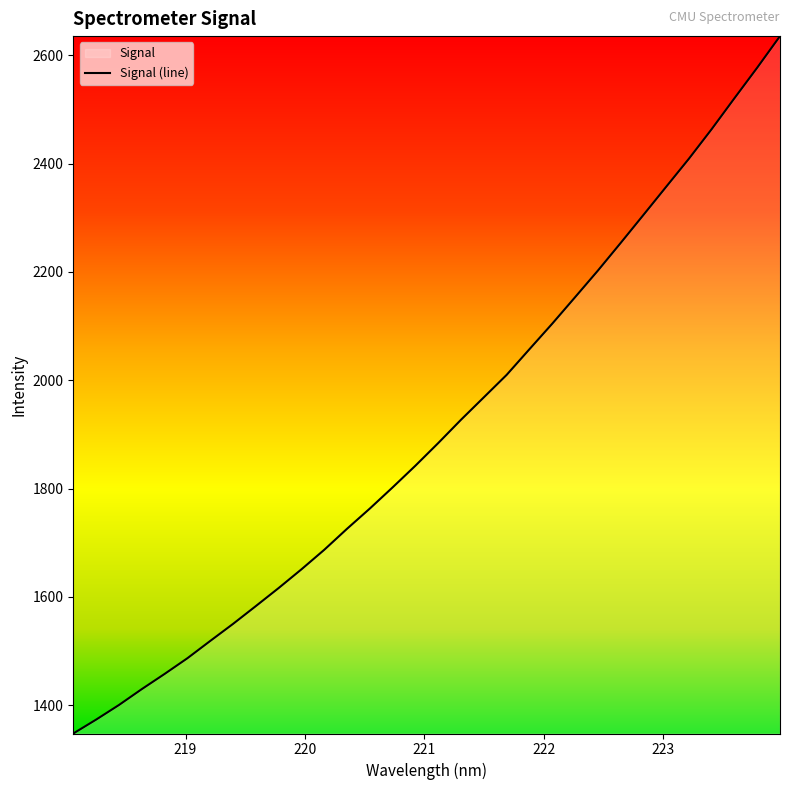

What is the maximum value shown in the chart?

2635.3